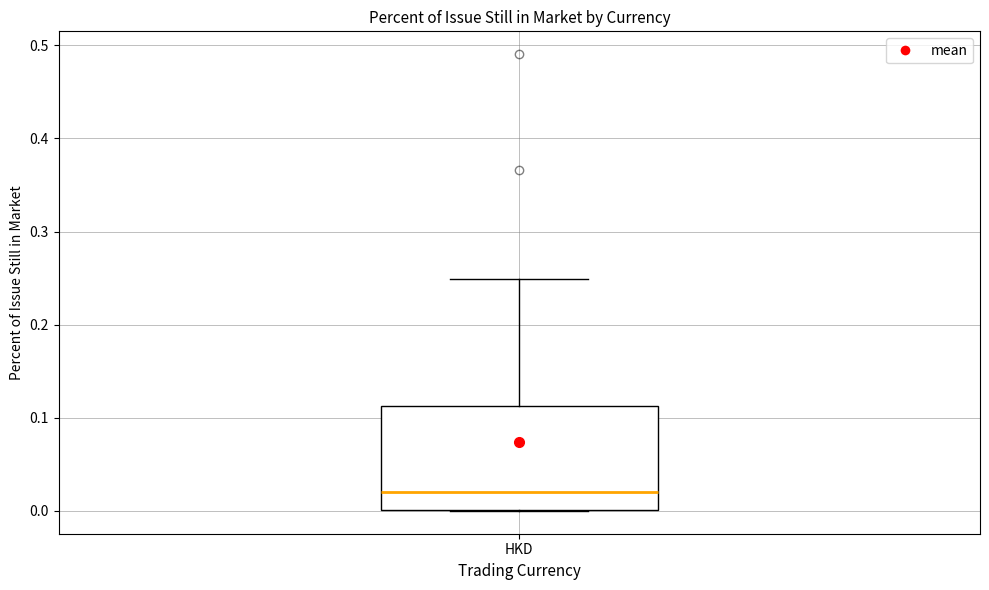

Read this box plot against the y-axis: the position of the median line, the range covered by the box, and the ends of both whiskers. The values are not printed on the chart, so give them approximately, as read against the axis.

median 0.02, box 0.00 to 0.11, whiskers 0.00 to 0.25